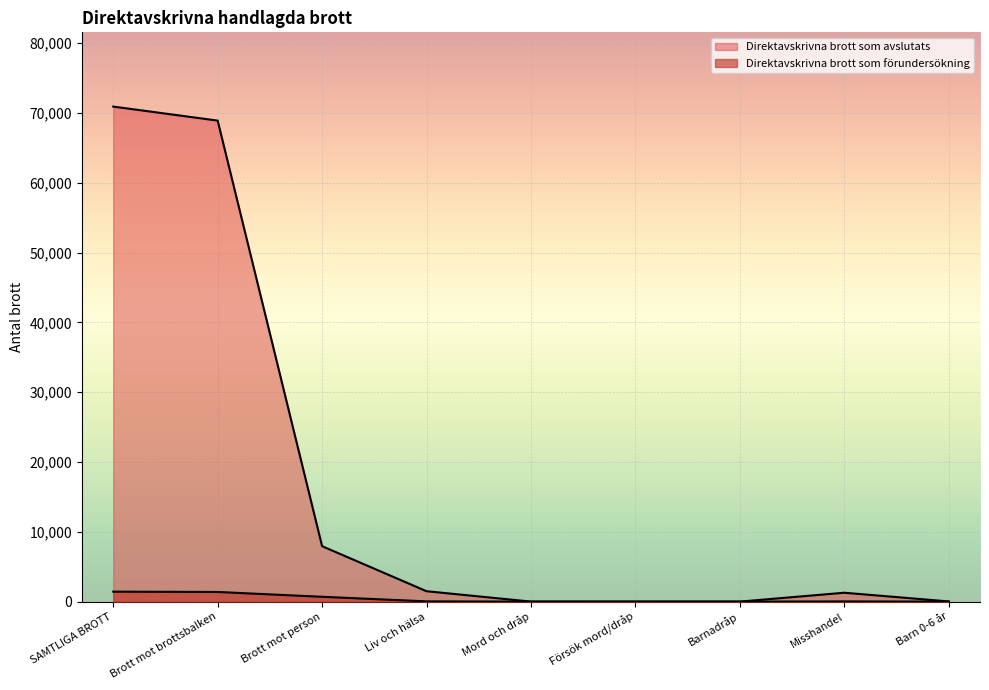

At which label does Direktavskrivna brott som förundersökning first exceed 30?

SAMTLIGA BROTT